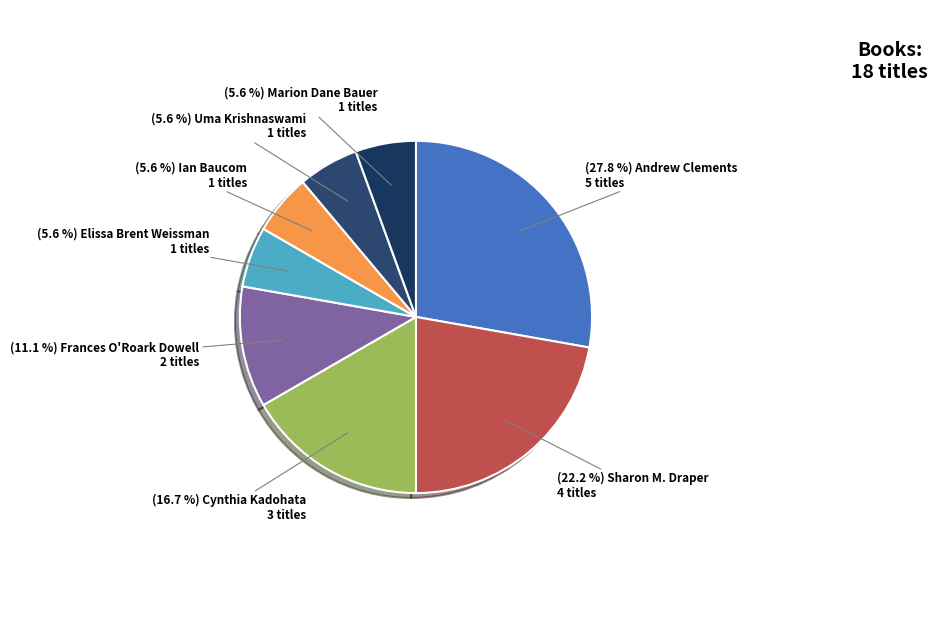

Count the number of slices in the pie.

8